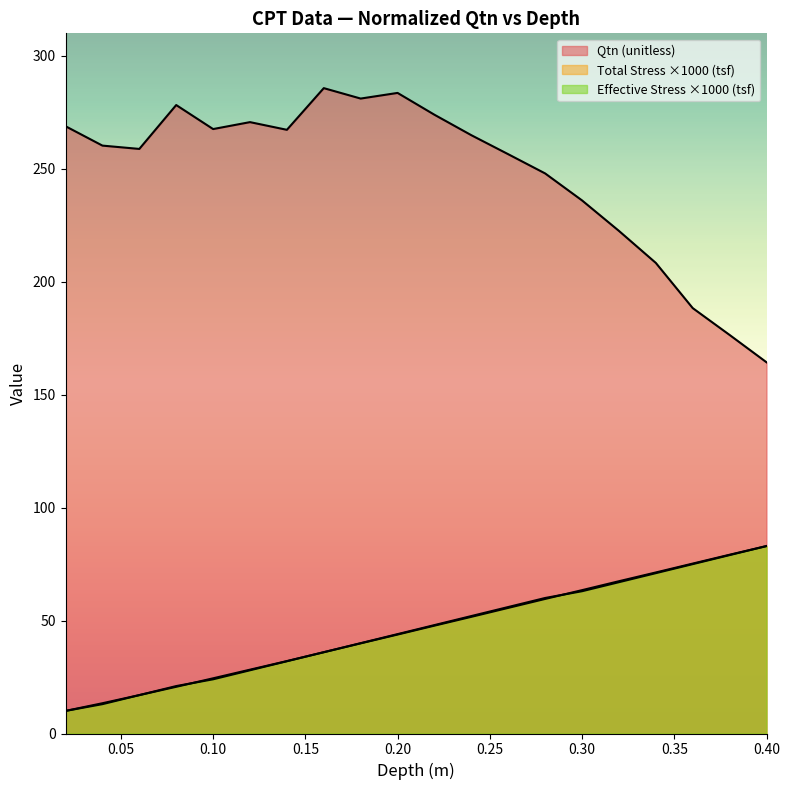

What is the maximum value for Qtn (unitless)?

285.7